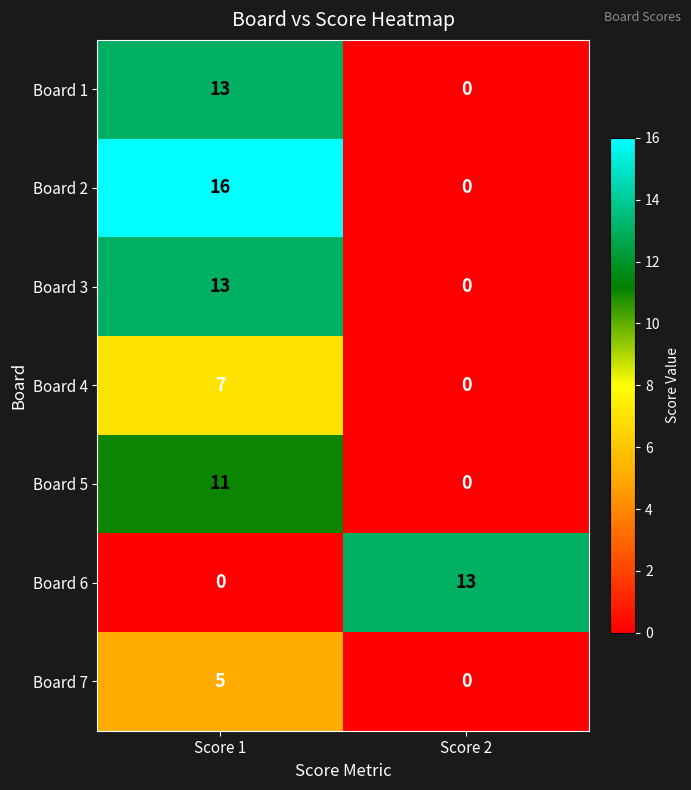

Which series changed the most between Score 1 and Score 2?

Board 2